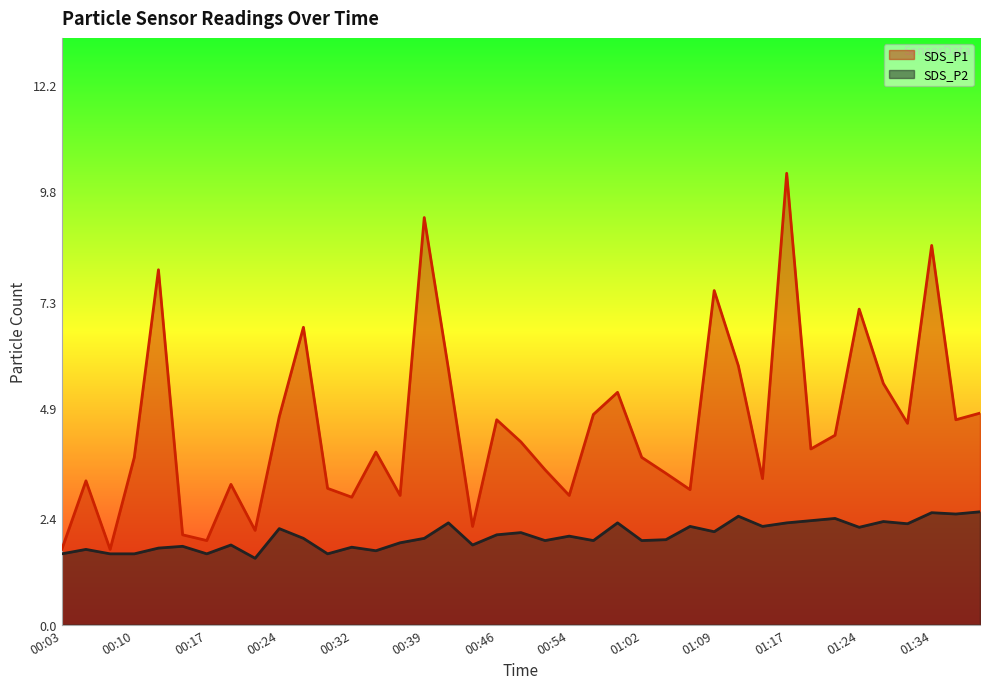

Which series changed the most between 00:46 and 01:37?

SDS_P2